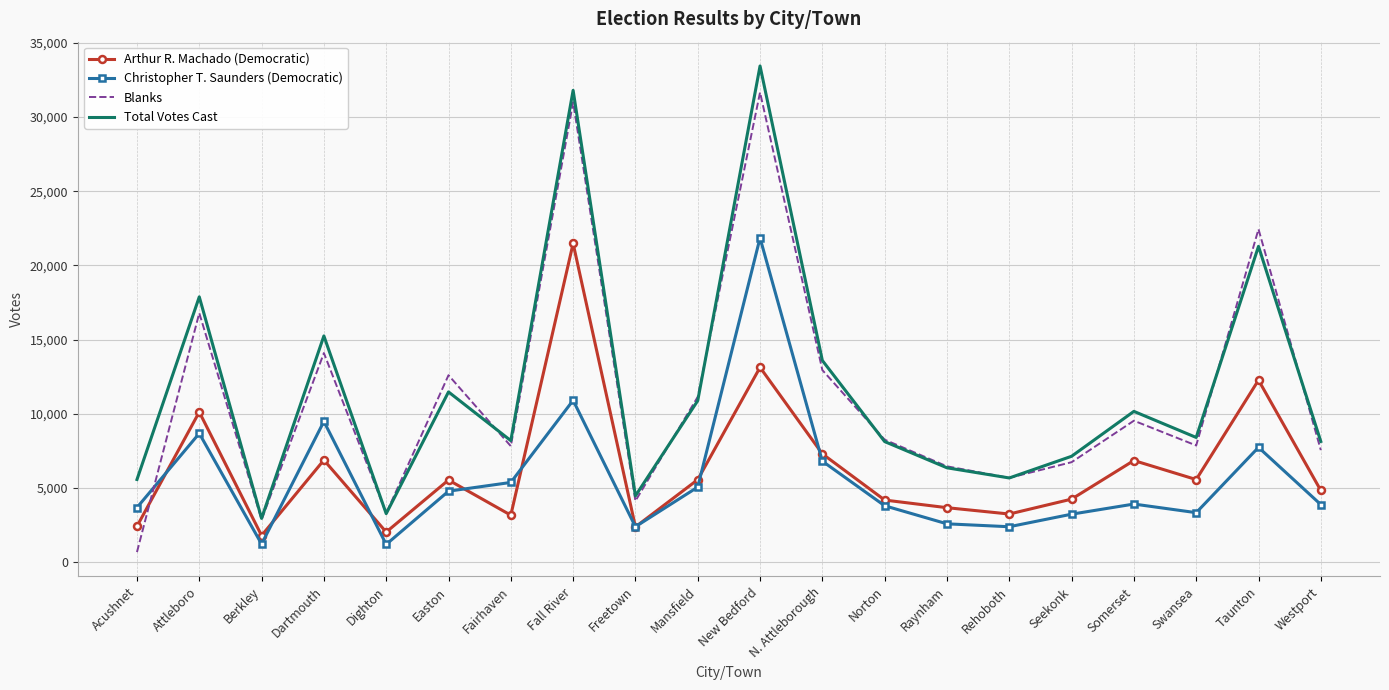

What is the difference between the Christopher T. Saunders (Democratic) values at Swansea and Freetown?

946